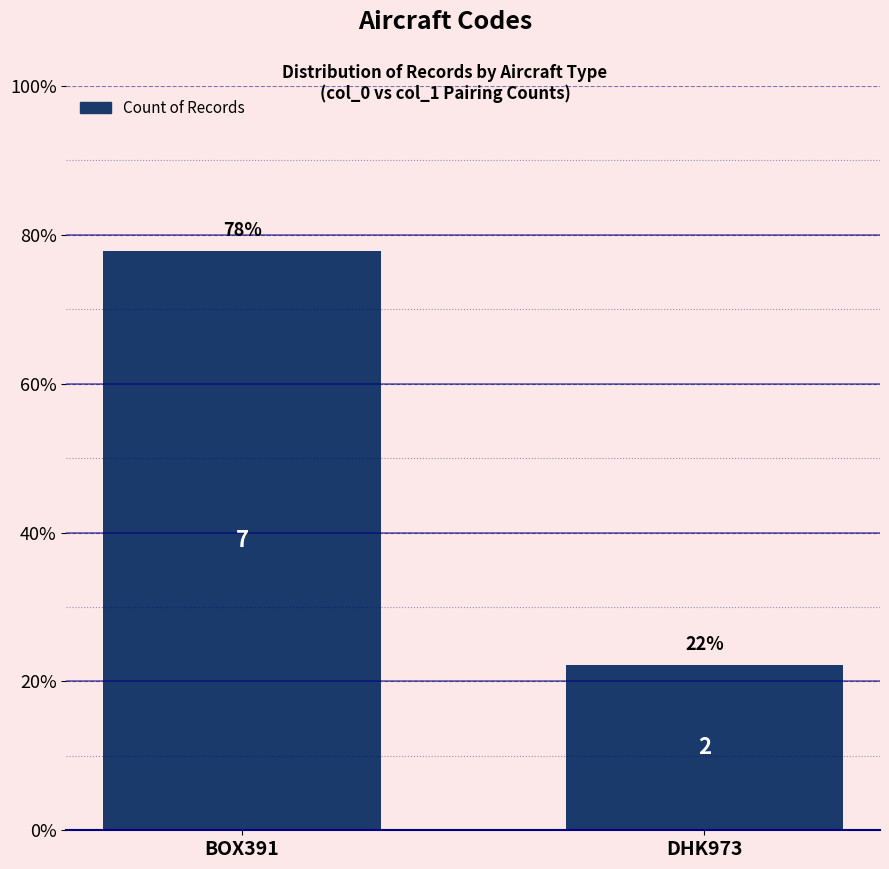

Are the bars horizontal?

No